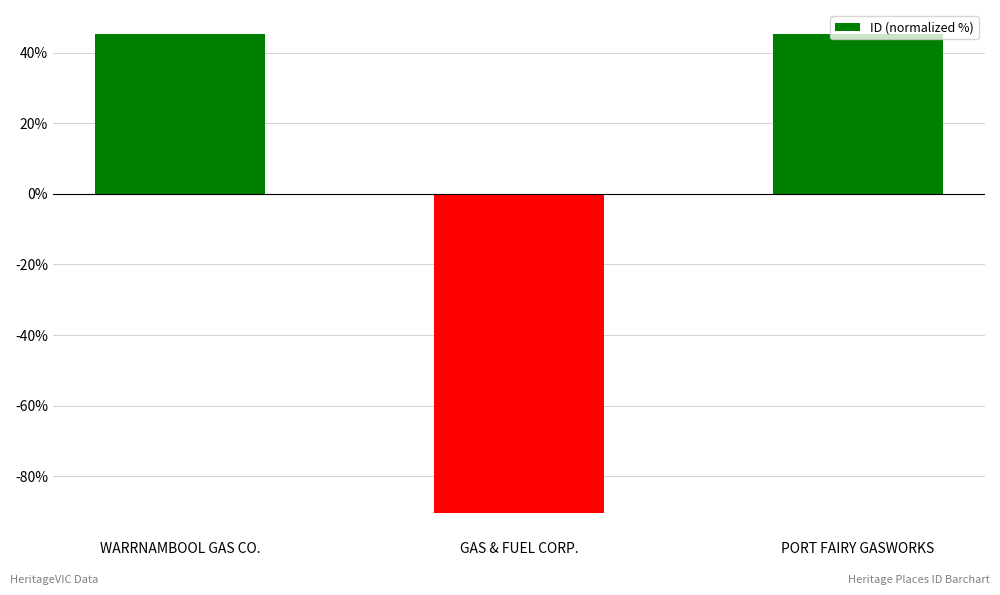

What is the label of the 3rd bar from the left?

PORT FAIRY GASWORKS